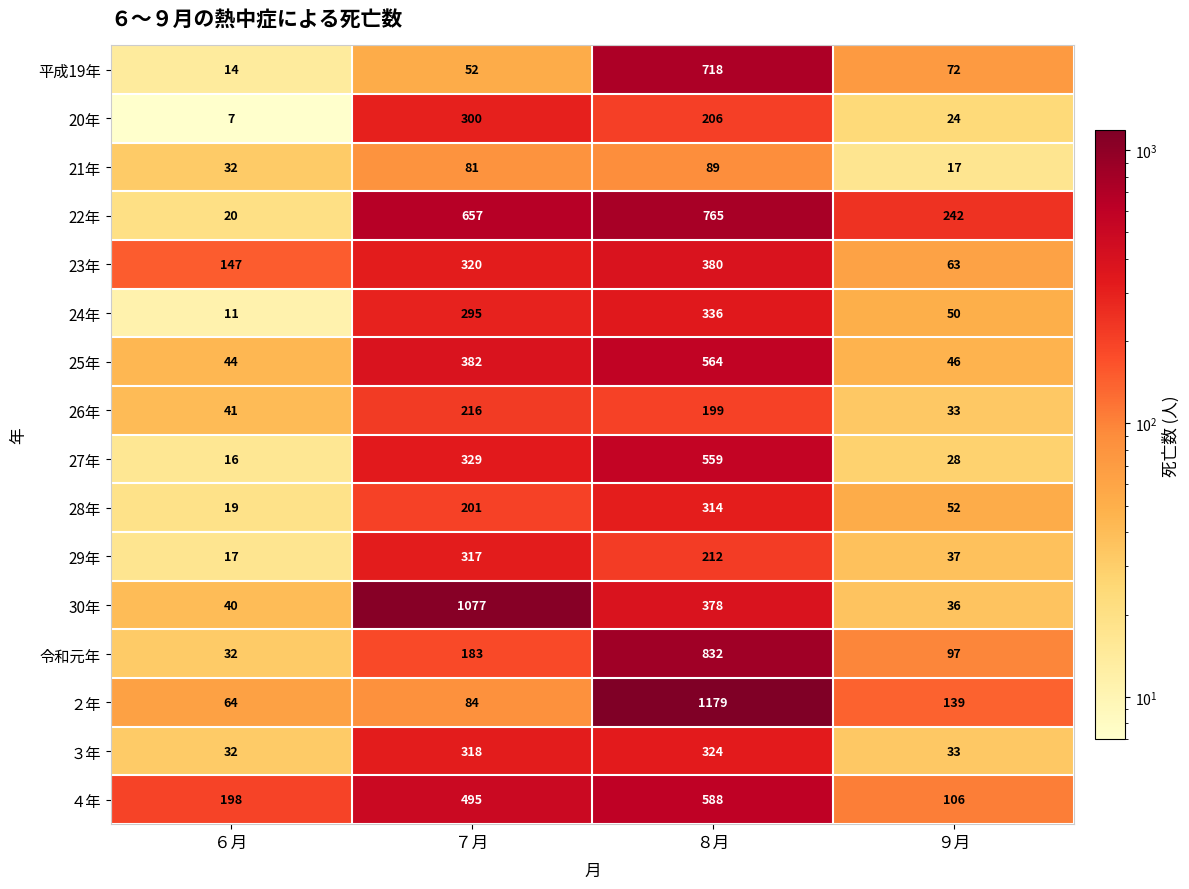

How many data points in 27年 are less than 329?

2